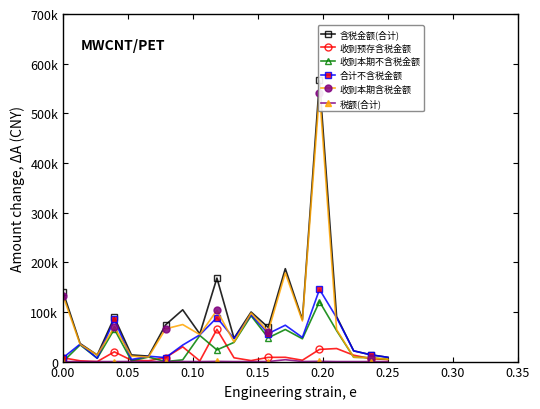

Does the chart have visible grid lines?

No